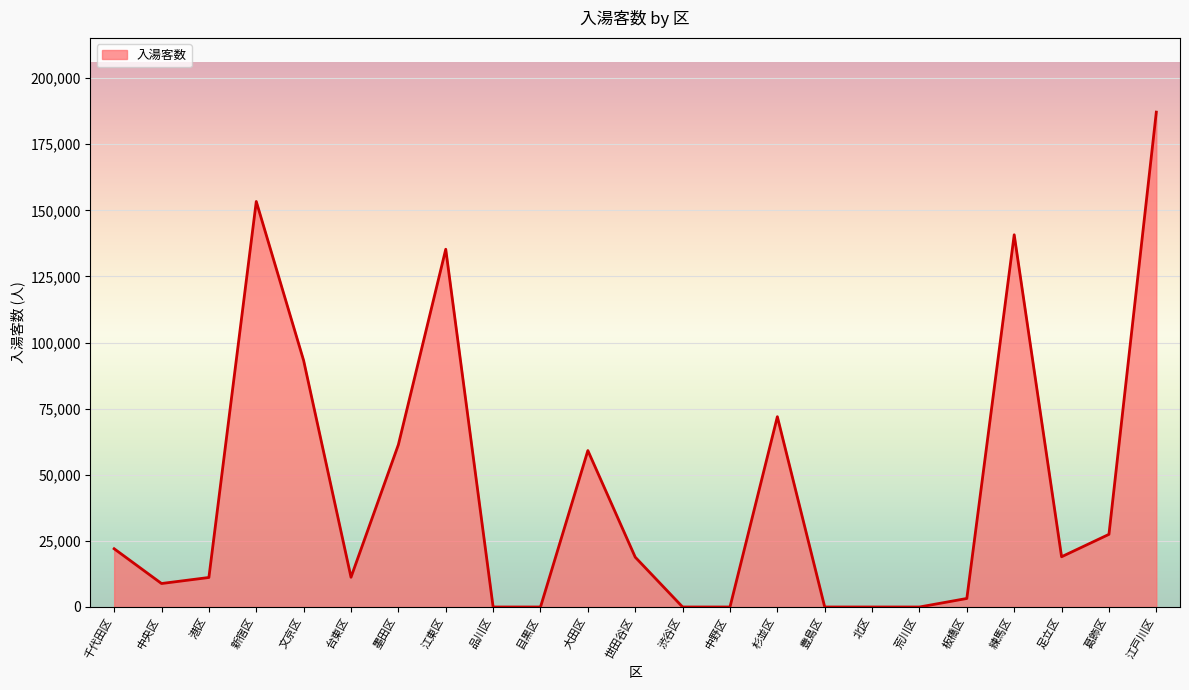

What is the change in value from 江東区 to 葛飾区?

-107830